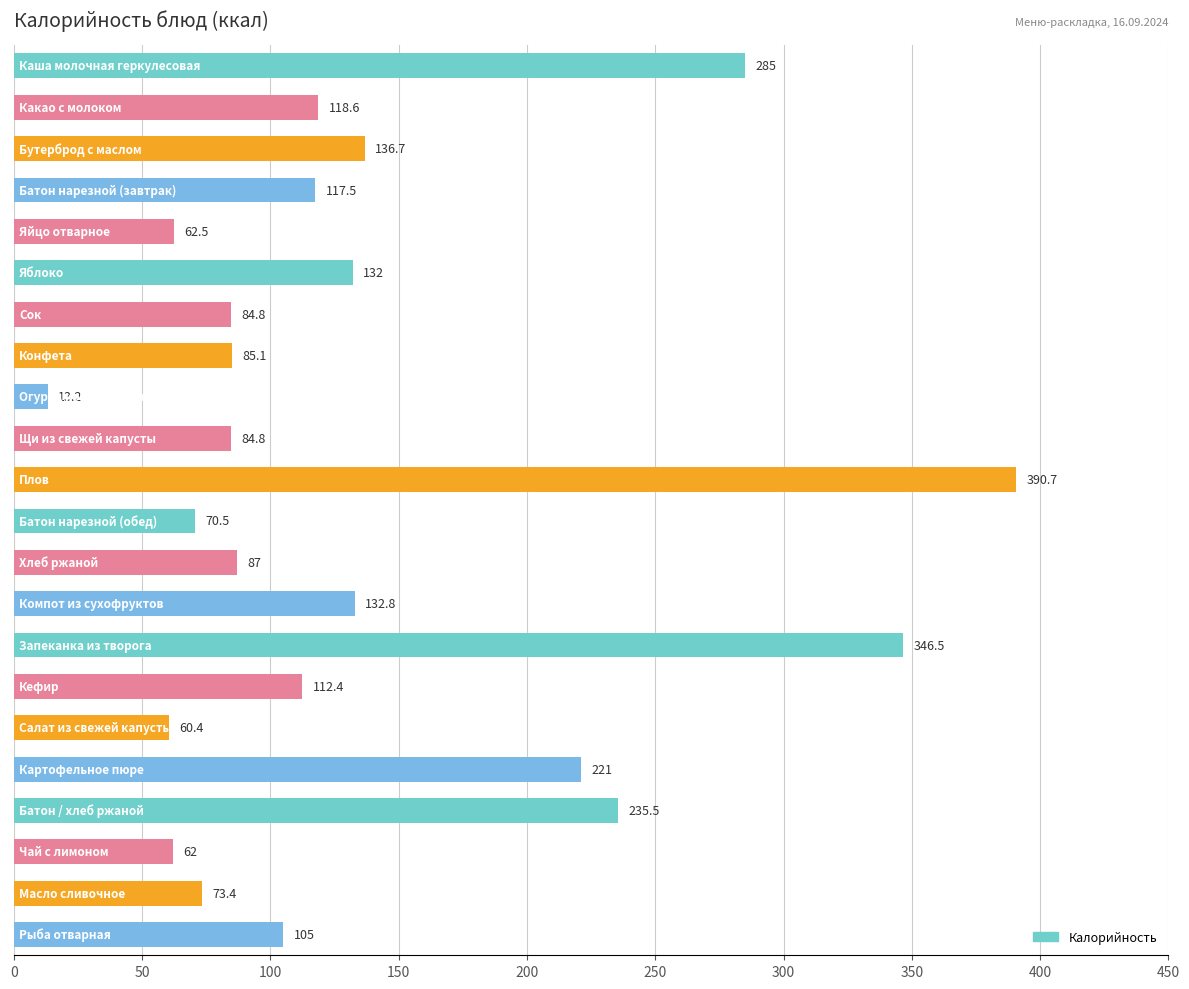

How many values are below 112?

11